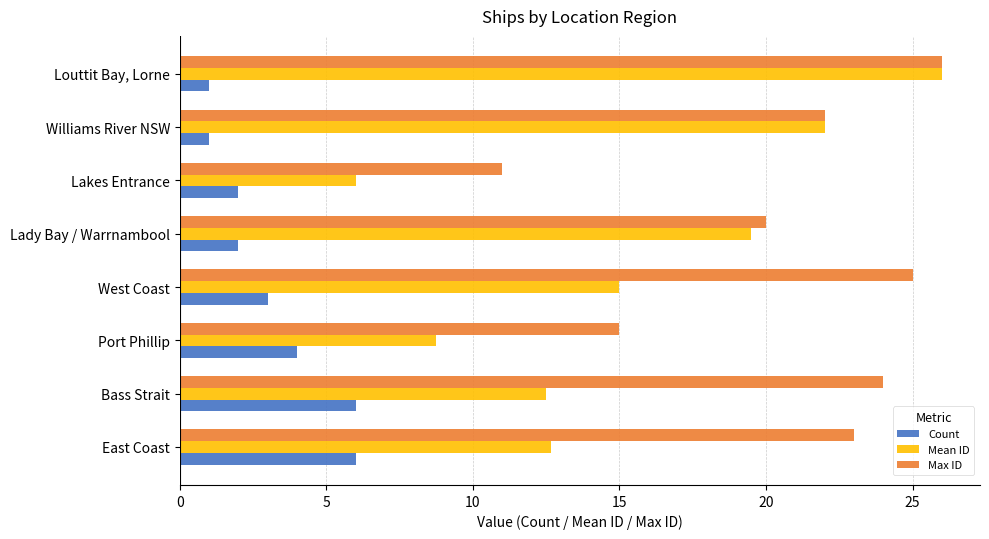

What is the total value across all series at Bass Strait?

42.5